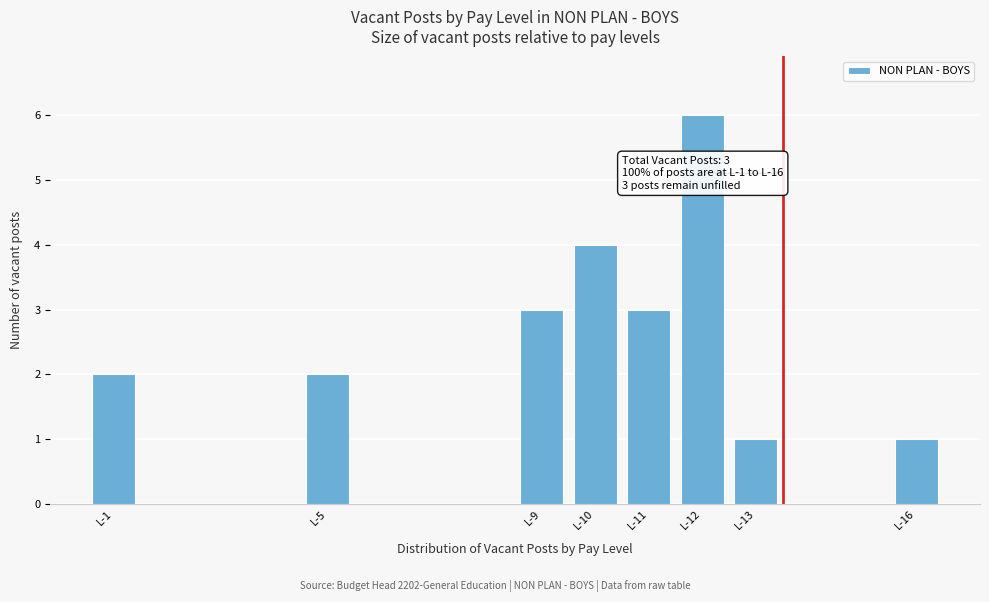

Reading left to right, extract all data points from this chart.

L-1=2	L-5=2	L-9=3	L-10=4	L-11=3	L-12=6	L-13=1	L-16=1